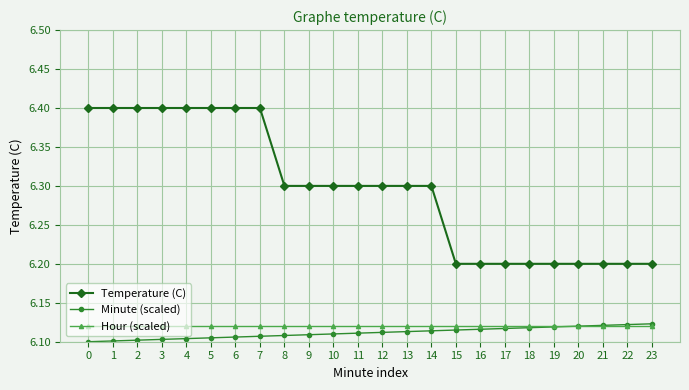

True or false: Hour (scaled) has a value of 9.3 at 12.

False